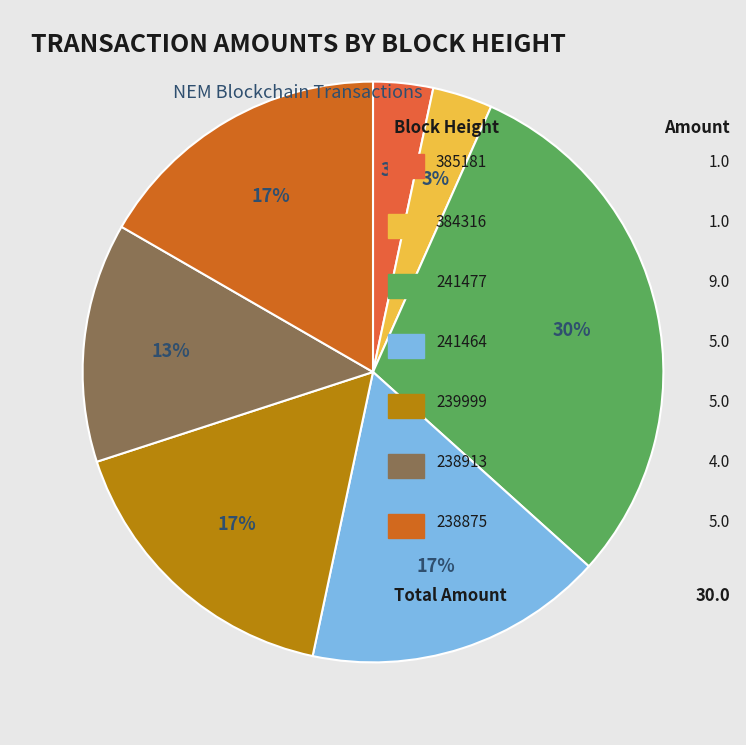

Does any single category account for the majority?

No